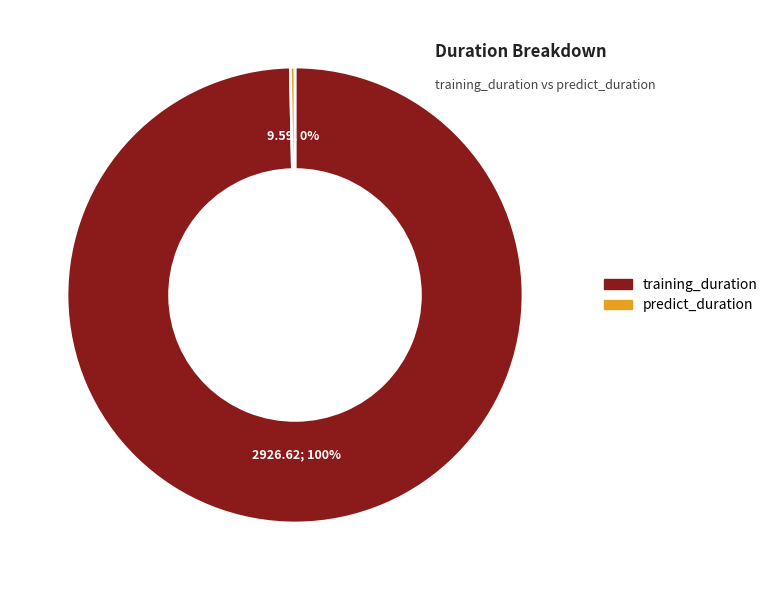

Is there any slice that represents more than half of the pie?

Yes